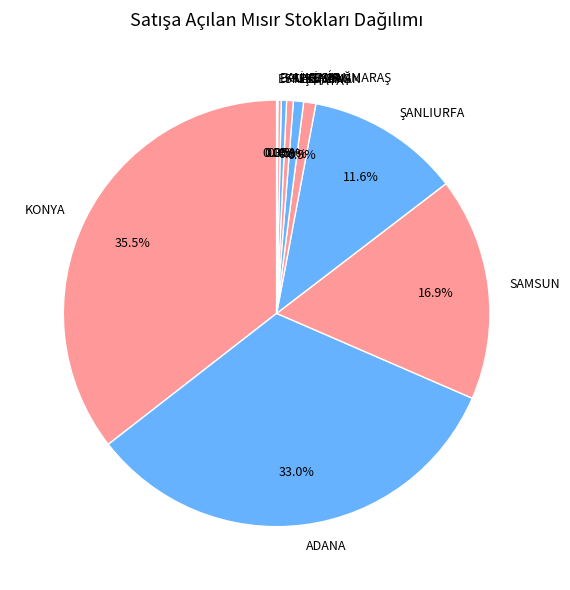

To the nearest percent, what percentage of the pie is ADIYAMAN?

1%